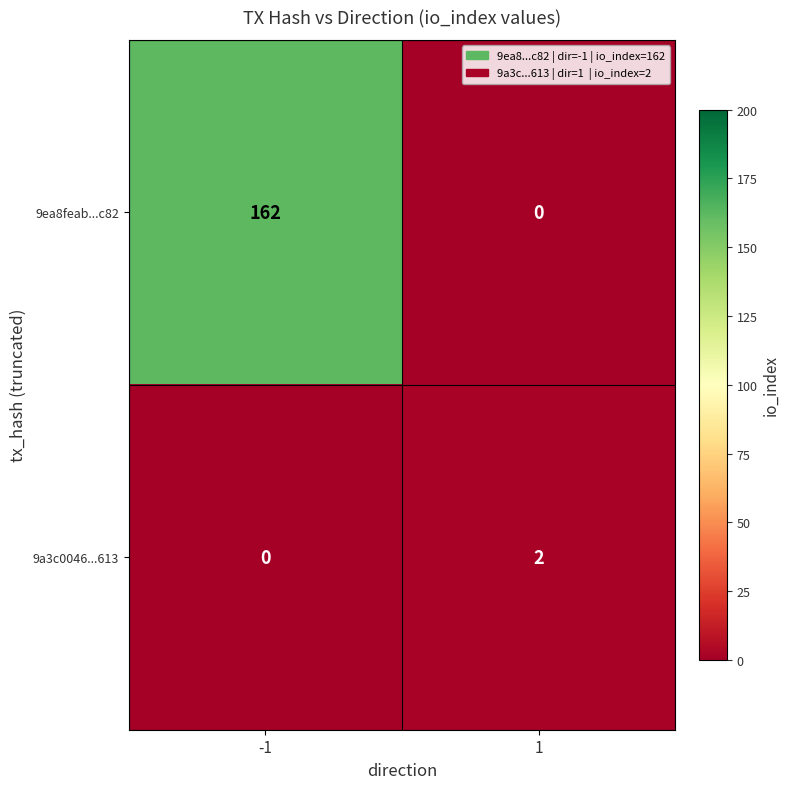

What is the sum of the 9ea8feab...c82 values at -1 and 1?

162